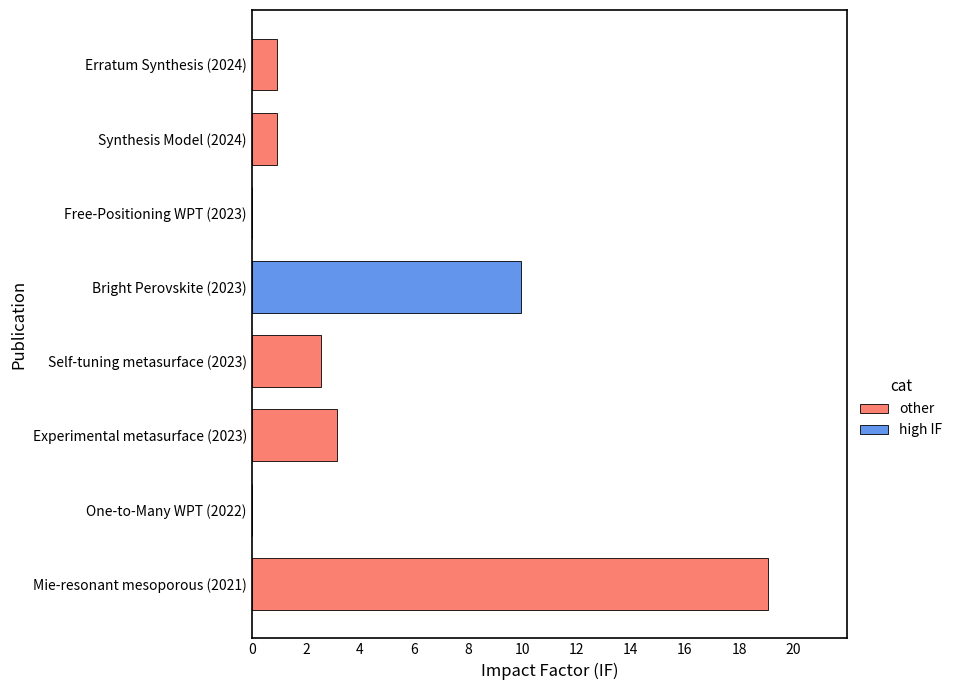

What is the greatest value displayed?

19.1